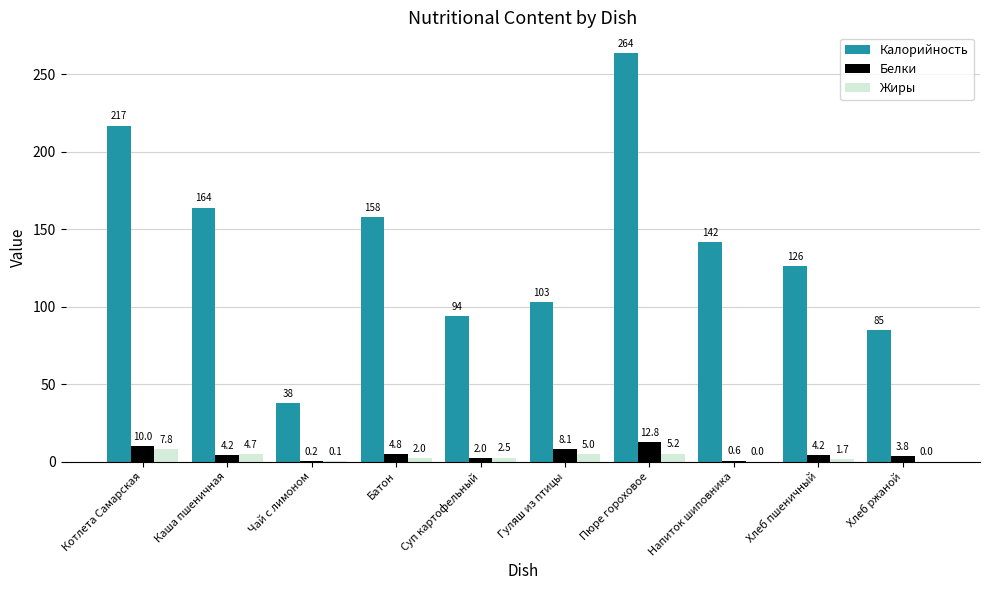

Where does the Калорийность series first go above 142?

Котлета Самарская